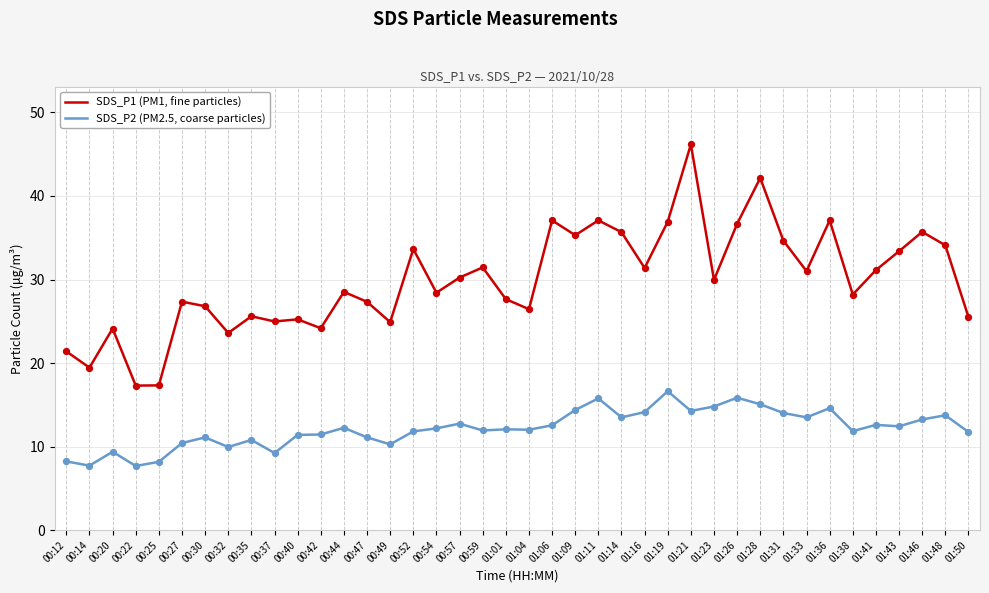

What is the total value across all series at 00:20?

33.5